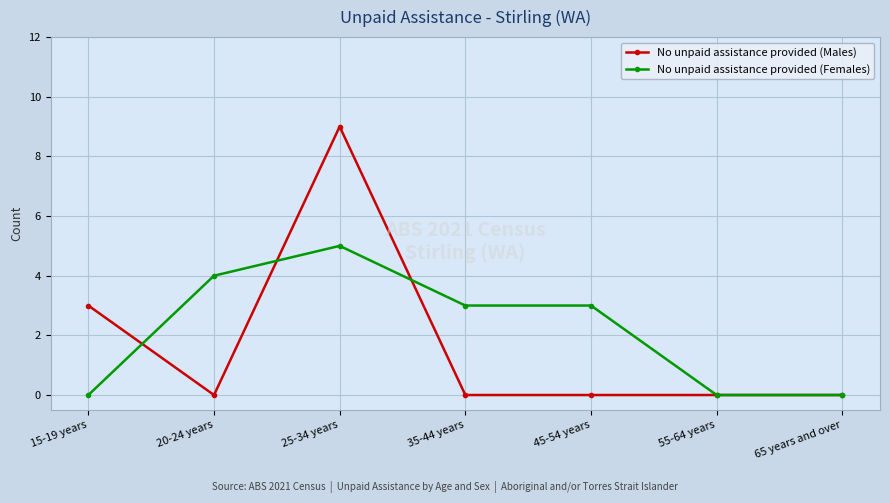

What position from the left is 45-54 years?

5